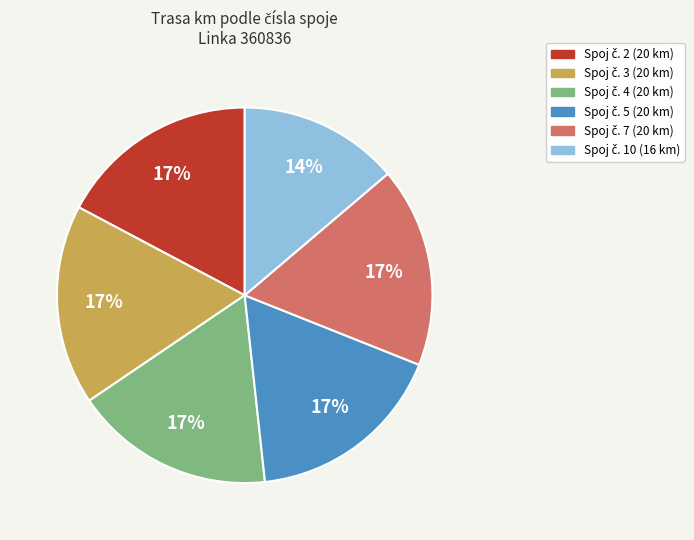

Is there any slice that represents more than half of the pie?

No